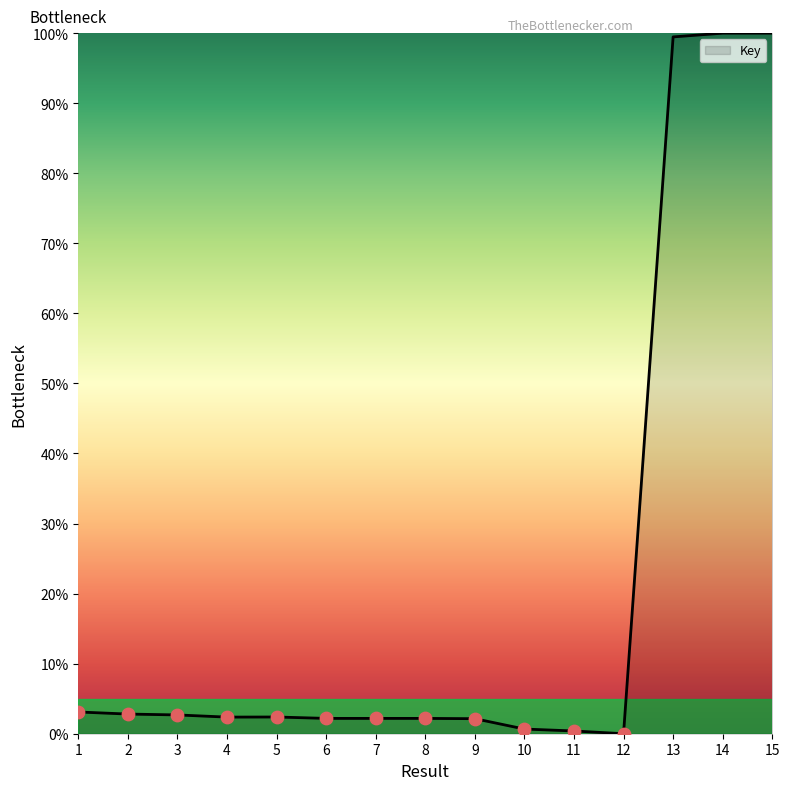

What is the change in value from 10 to 13?

+98.8